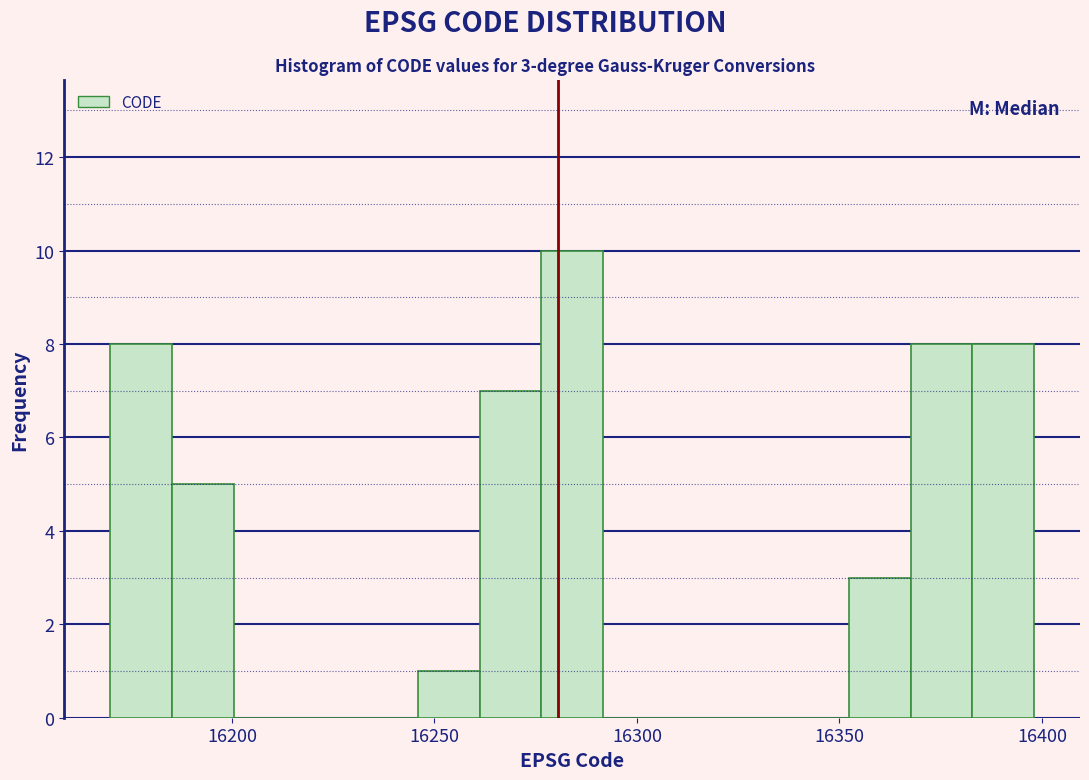

Read against the x-axis, roughly where is the centre of the tallest bar?

16285